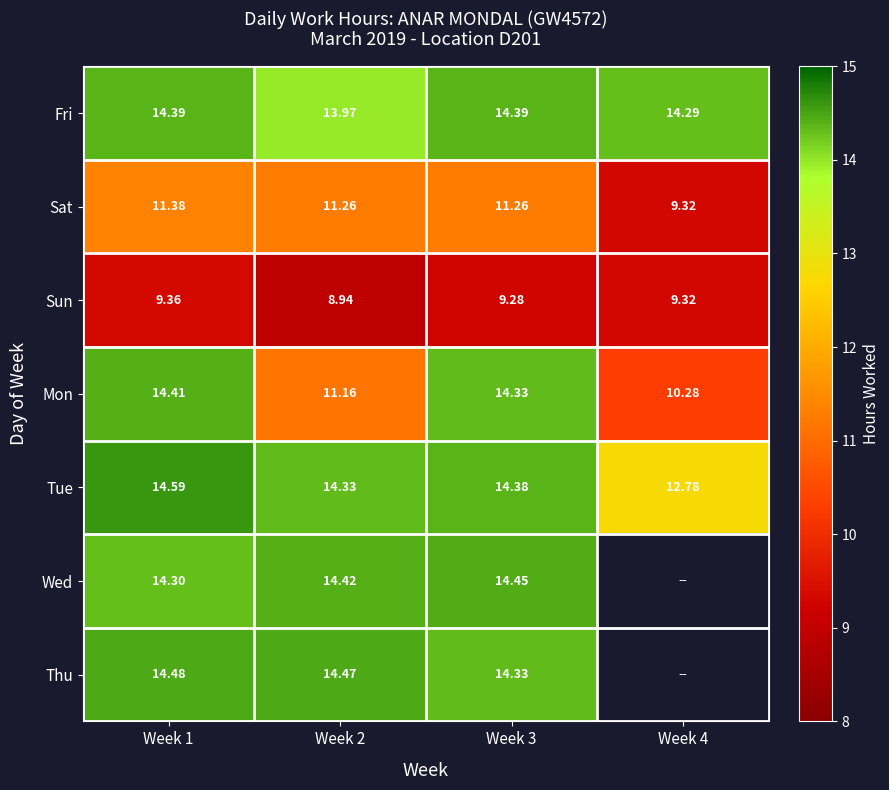

Between Week 1 and Week 2, which series saw the biggest shift?

Mon